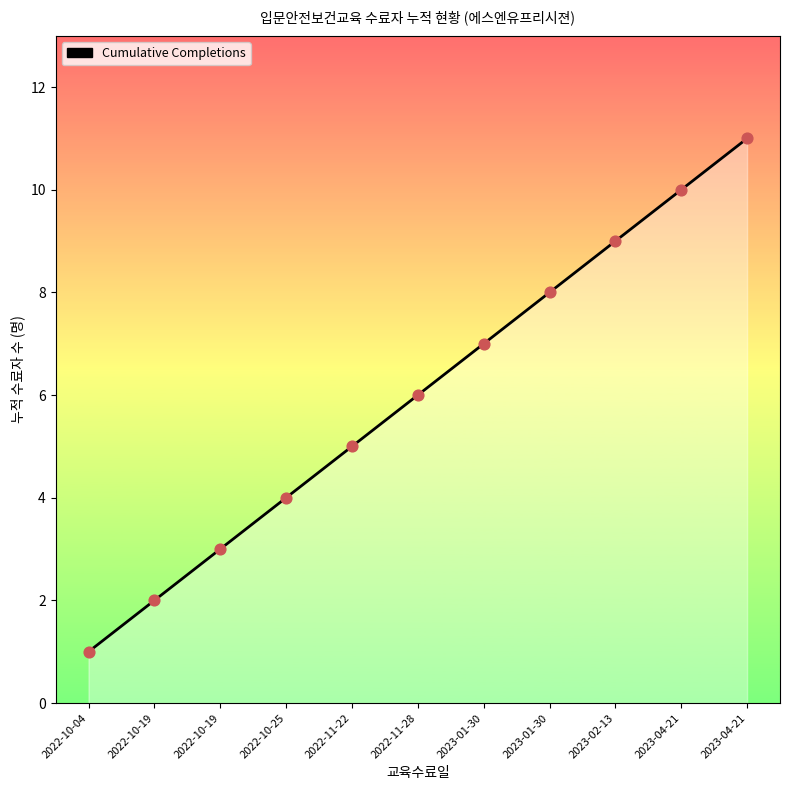

What is the change in value from 2022-10-19 to 2023-04-21?

+7